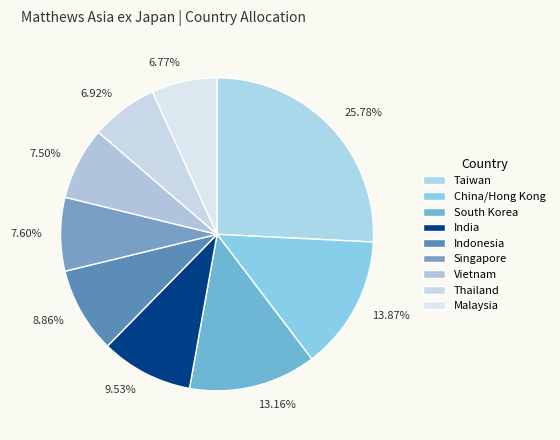

To the nearest percent, what is the difference between the Singapore and India slice percentages?

2%